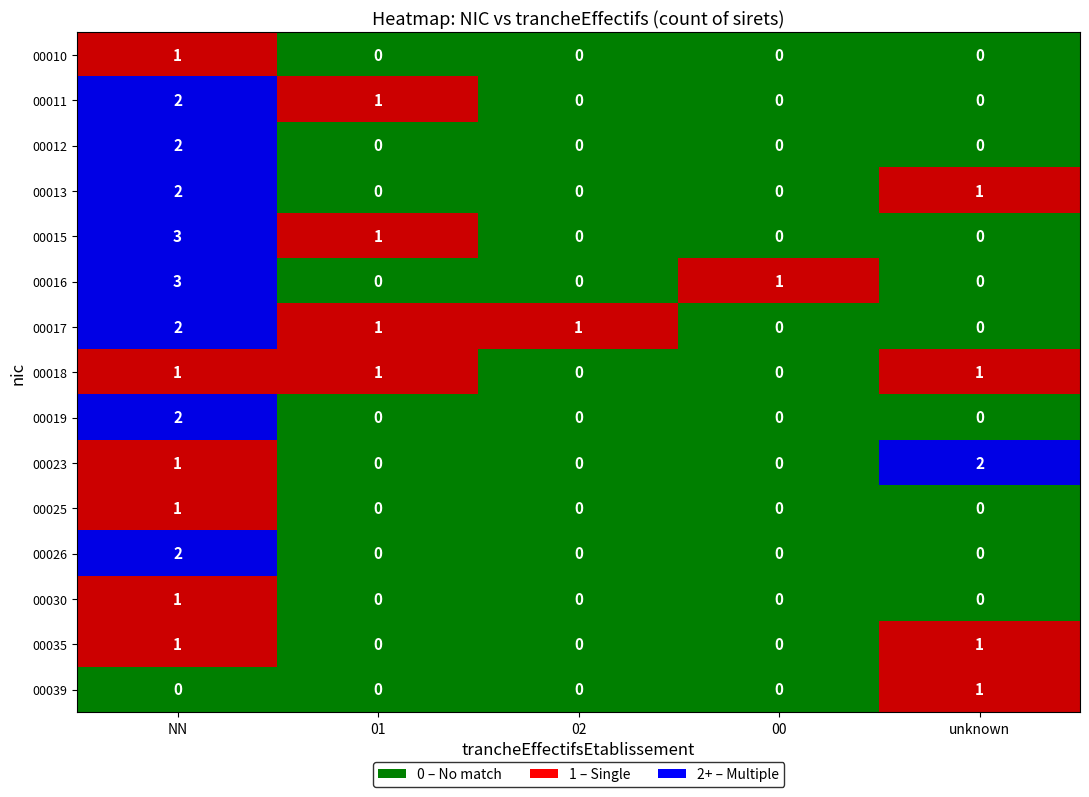

True or false: 00010 has a value of 1 at .

False